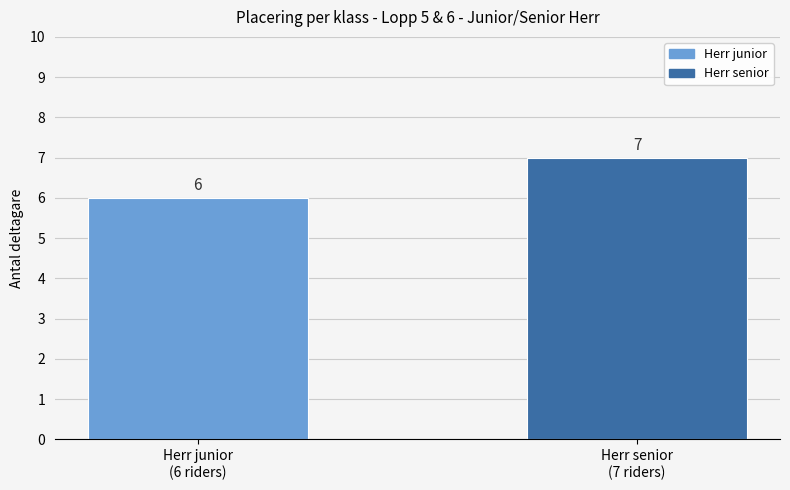

How many values are between 6 and 7?

2